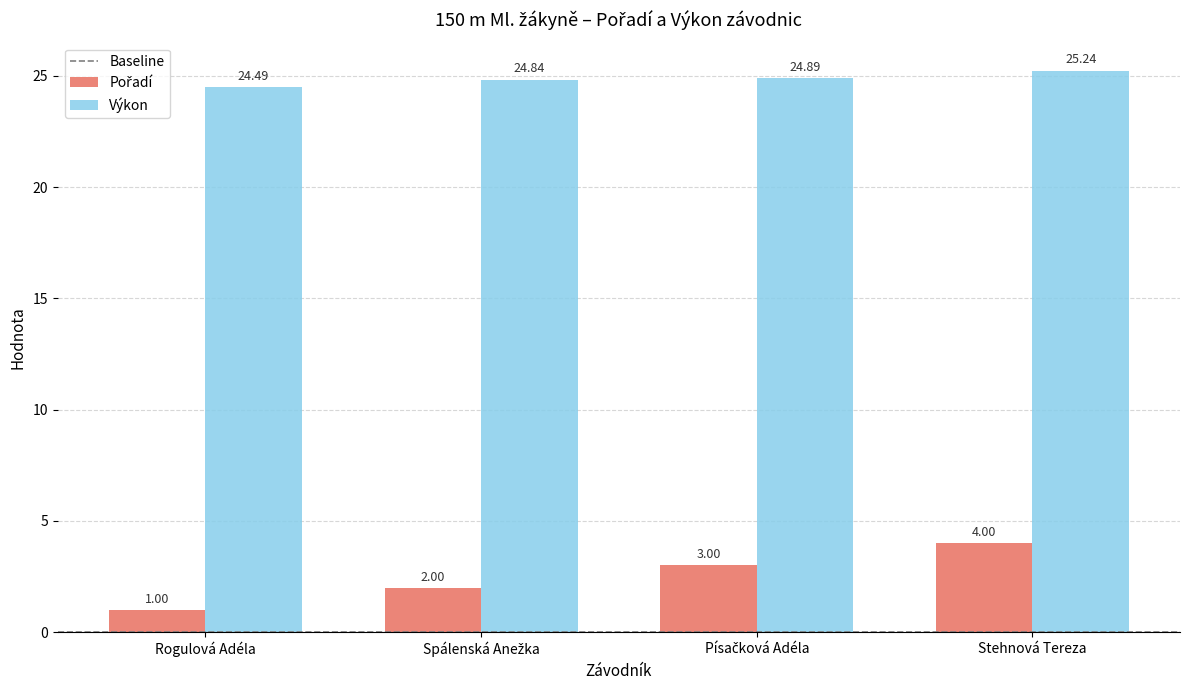

At which label does Výkon reach its minimum?

Rogulová Adéla